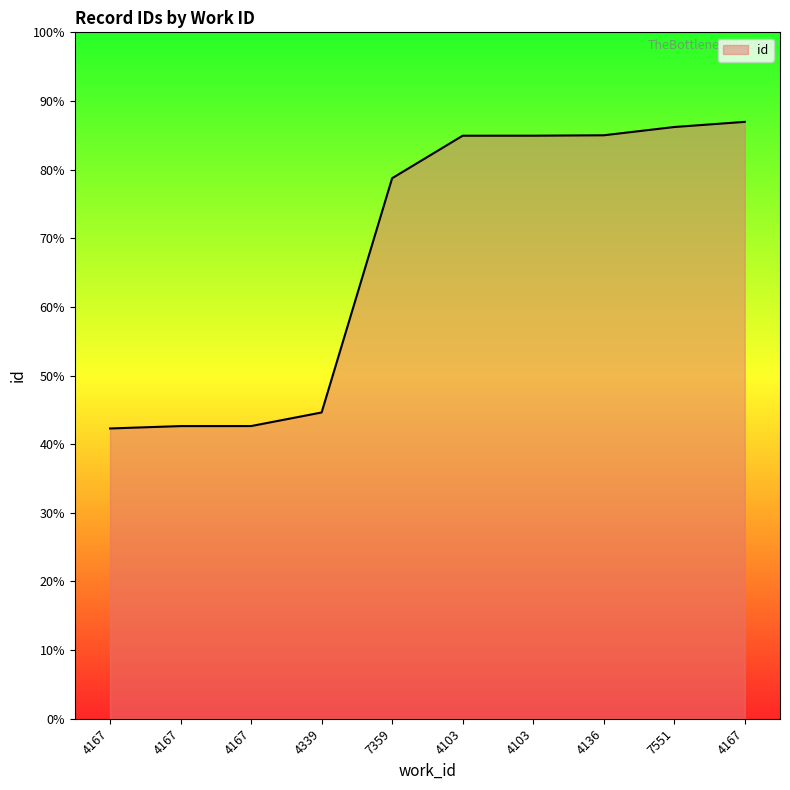

Is this an area chart (filled region under the line)?

Yes